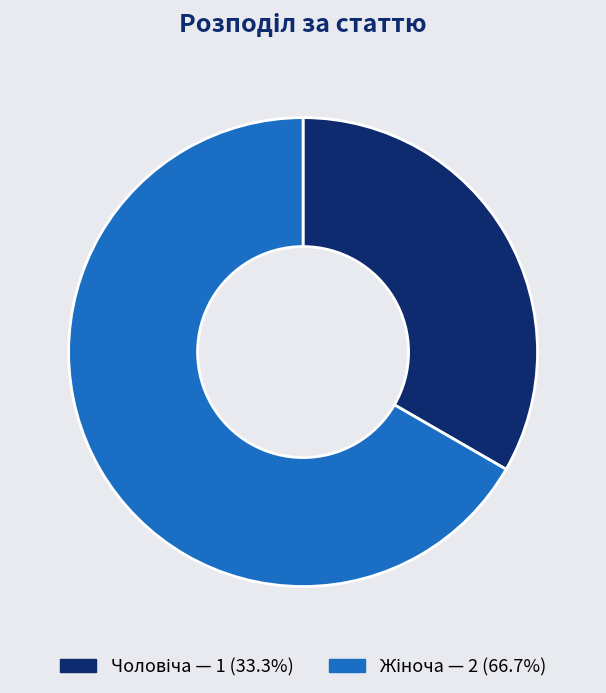

Is there a majority slice in this chart?

Yes